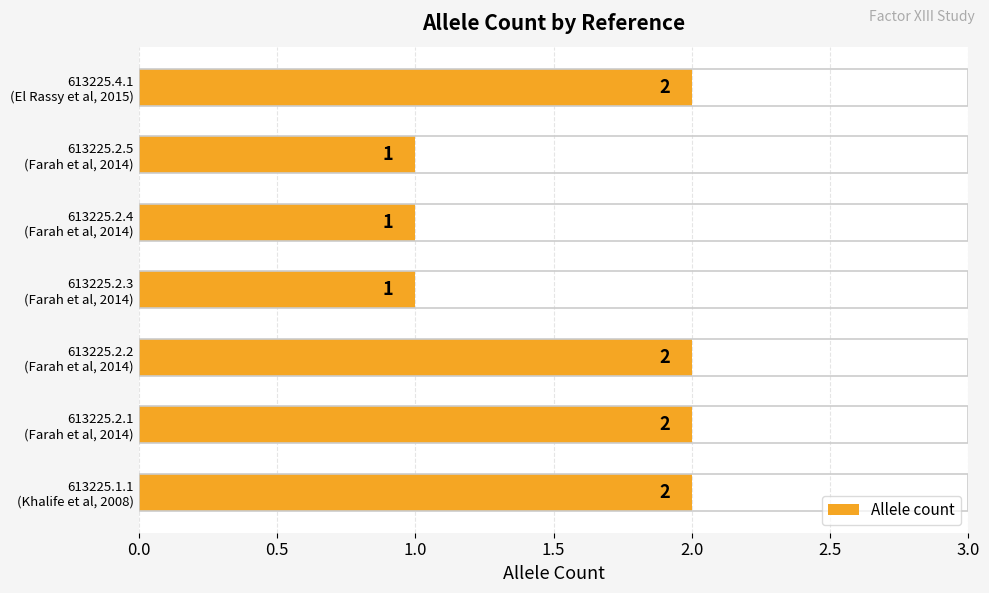

Reading bottom to top, transcribe all the data shown in this chart.

2	2	2	1	1	1	2